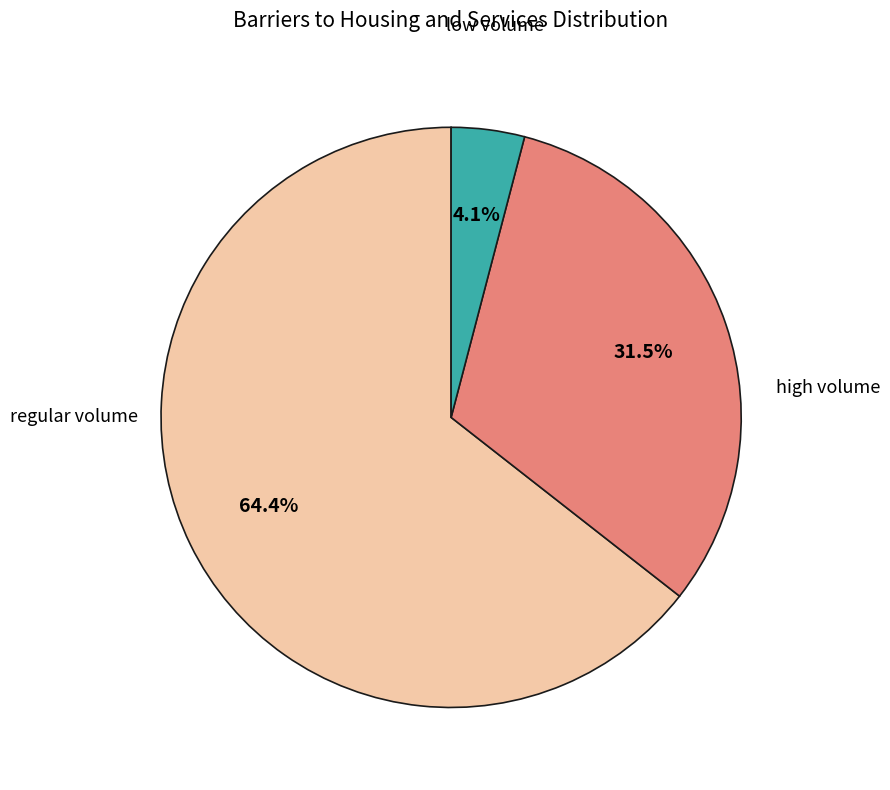

Which slice is the largest?

regular volume